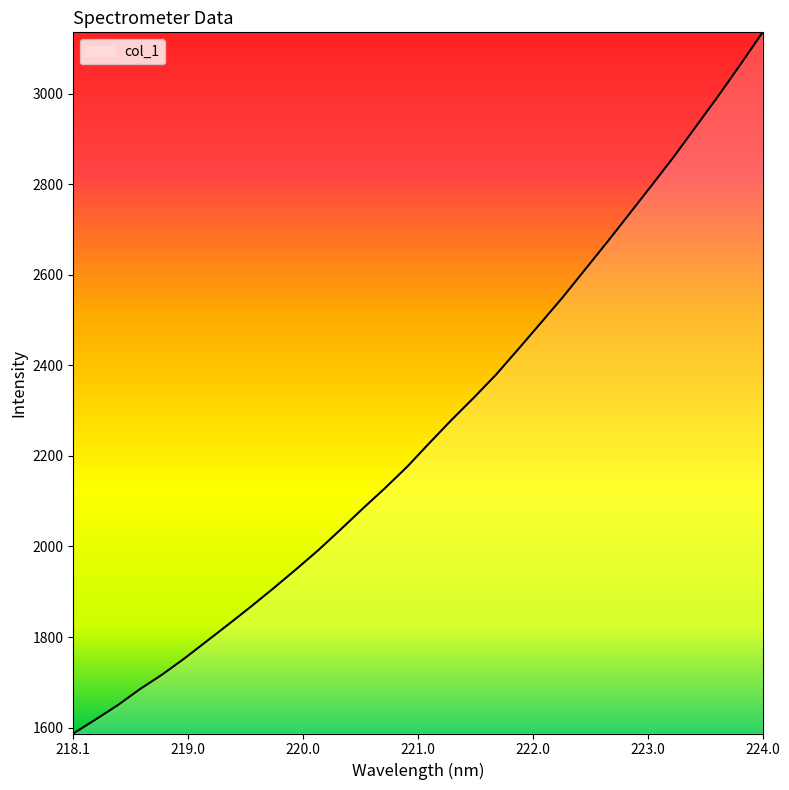

How many series are shown in this chart?

1